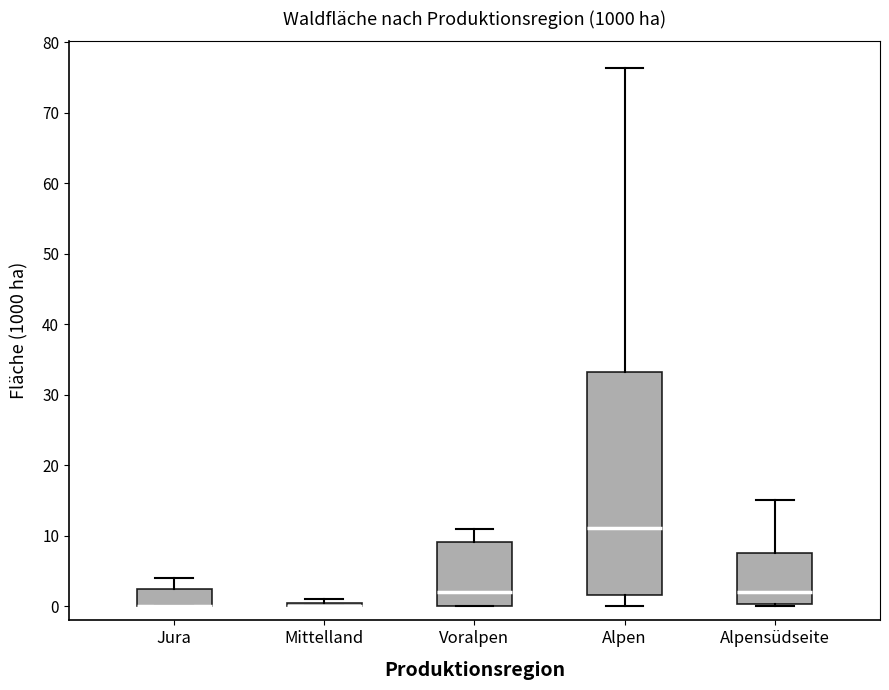

Reading left to right, transcribe this box plot: for each box, give where its median line is, the range the box spans, and where its two whiskers end, as read against the y-axis. The values are not printed on the chart, so give them approximately, as read against the axis.

Jura: median 0 (drawn on the box's lower edge), box 0 to 2, whiskers 0 to 4
Mittelland: box collapsed to a line at 0, whiskers 0 to 1
Voralpen: median 2, box 0 to 9, whiskers 0 to 11
Alpen: median 11, box 2 to 33, whiskers 0 to 76
Alpensüdseite: median 2, box 0 to 8, whiskers 0 (just below the box's lower edge) to 15